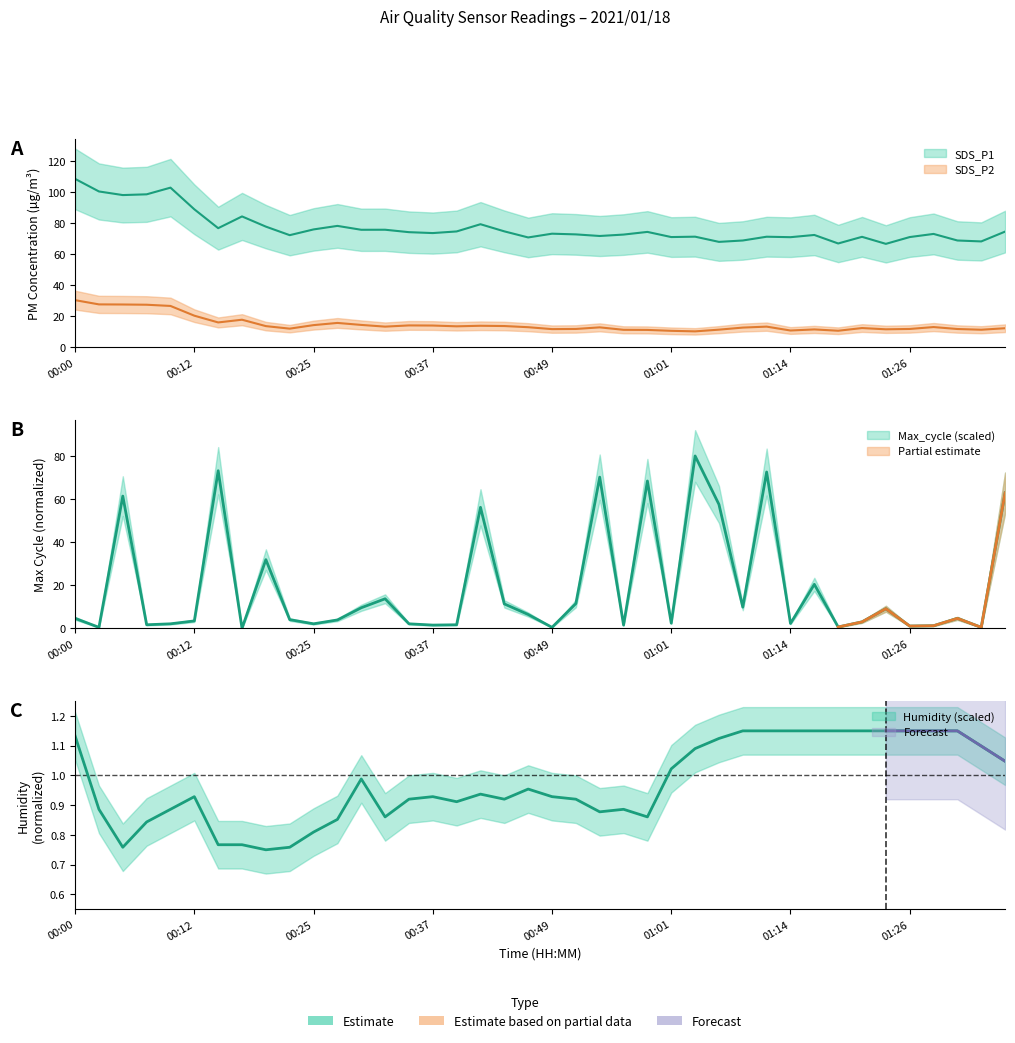

Is the value of Humidity at 21 greater than the value of Max_cycle at Max_cycle?

No